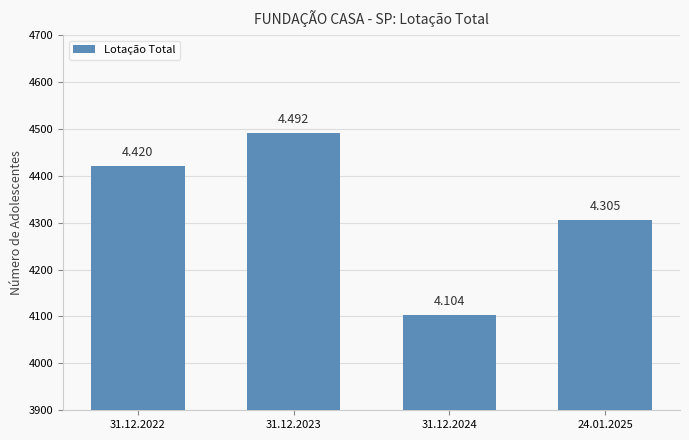

How many bars are there in total?

4